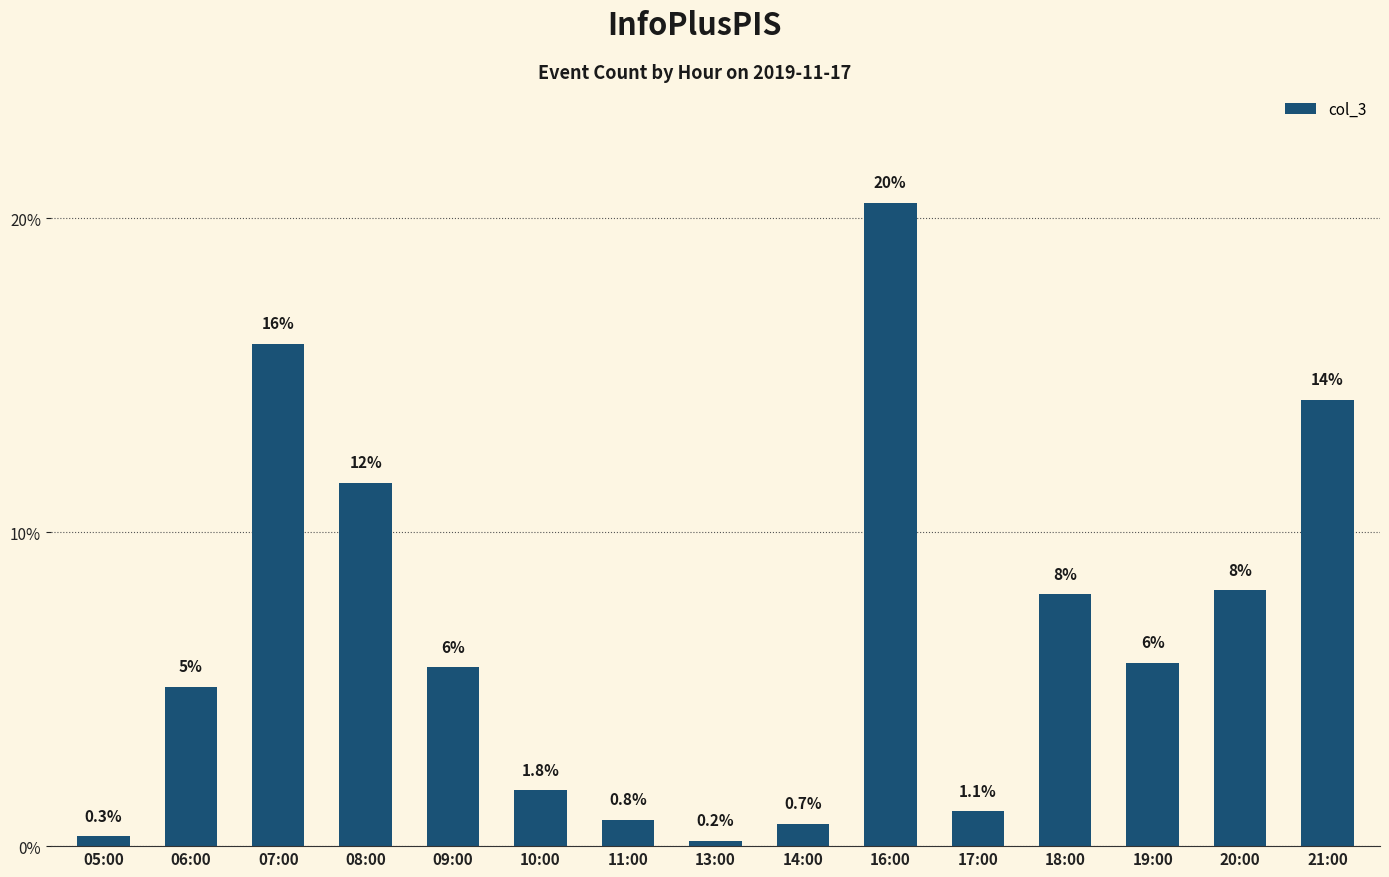

The value at 21:00 is 19.3. True or false?

False